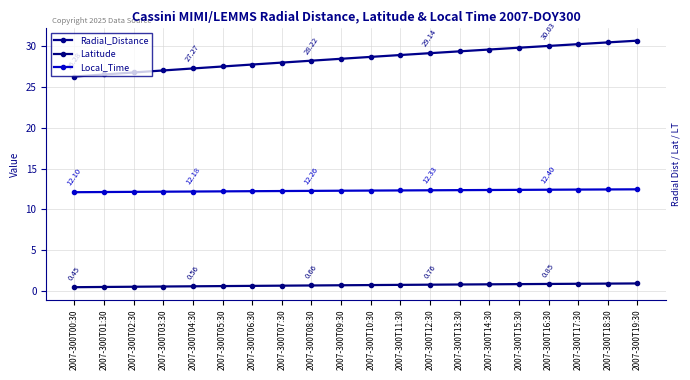

How many data points does each series have?

20